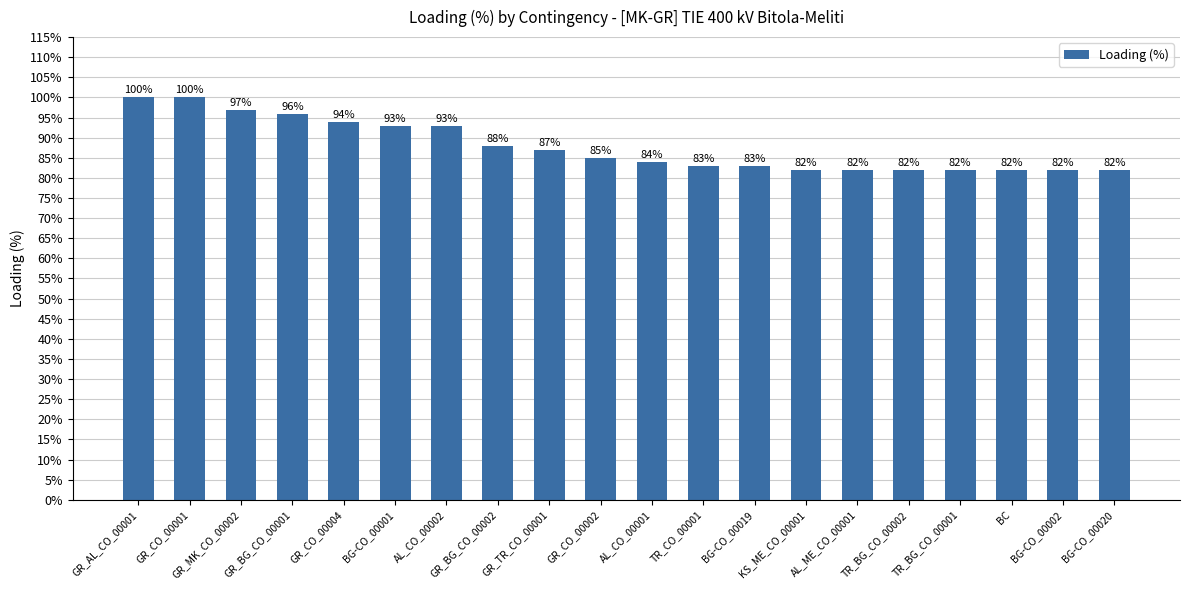

What is the greatest value displayed?

100